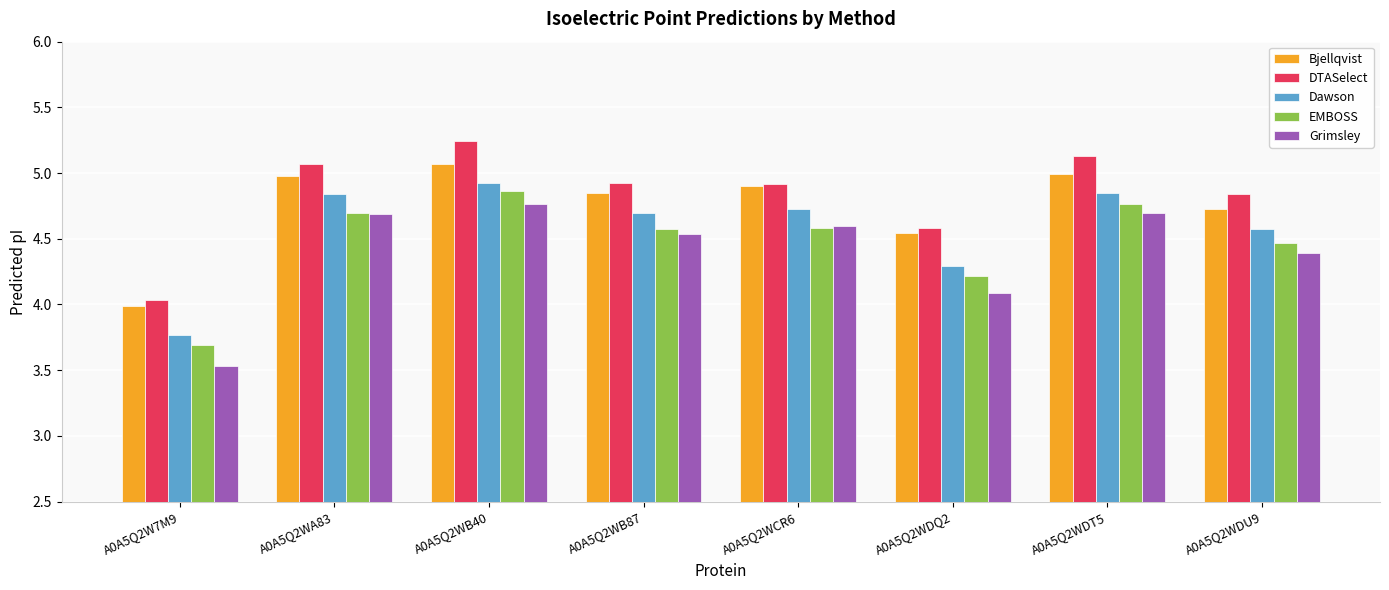

At which category is the sum across all series the highest?

A0A5Q2WB40